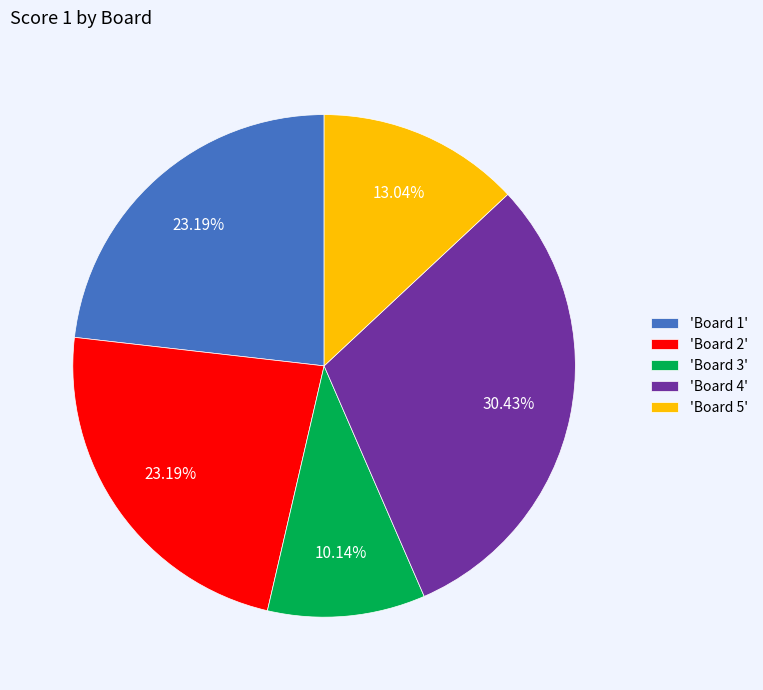

What is the ratio of the value at 'Board 3' to the value at 'Board 4'?

0.3